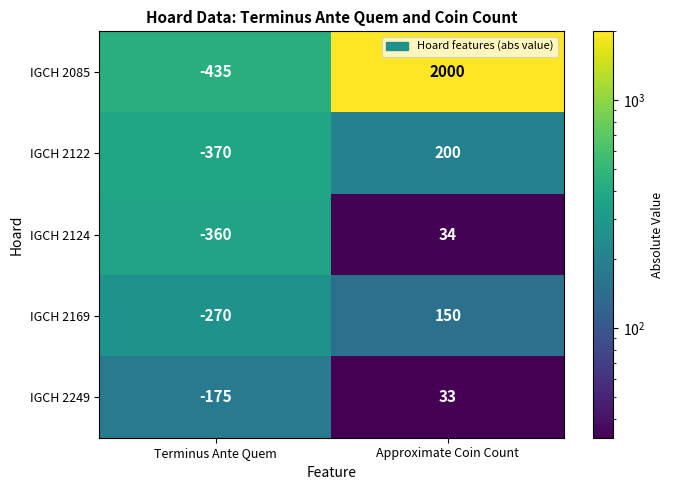

What is the maximum value for IGCH 2124?

34